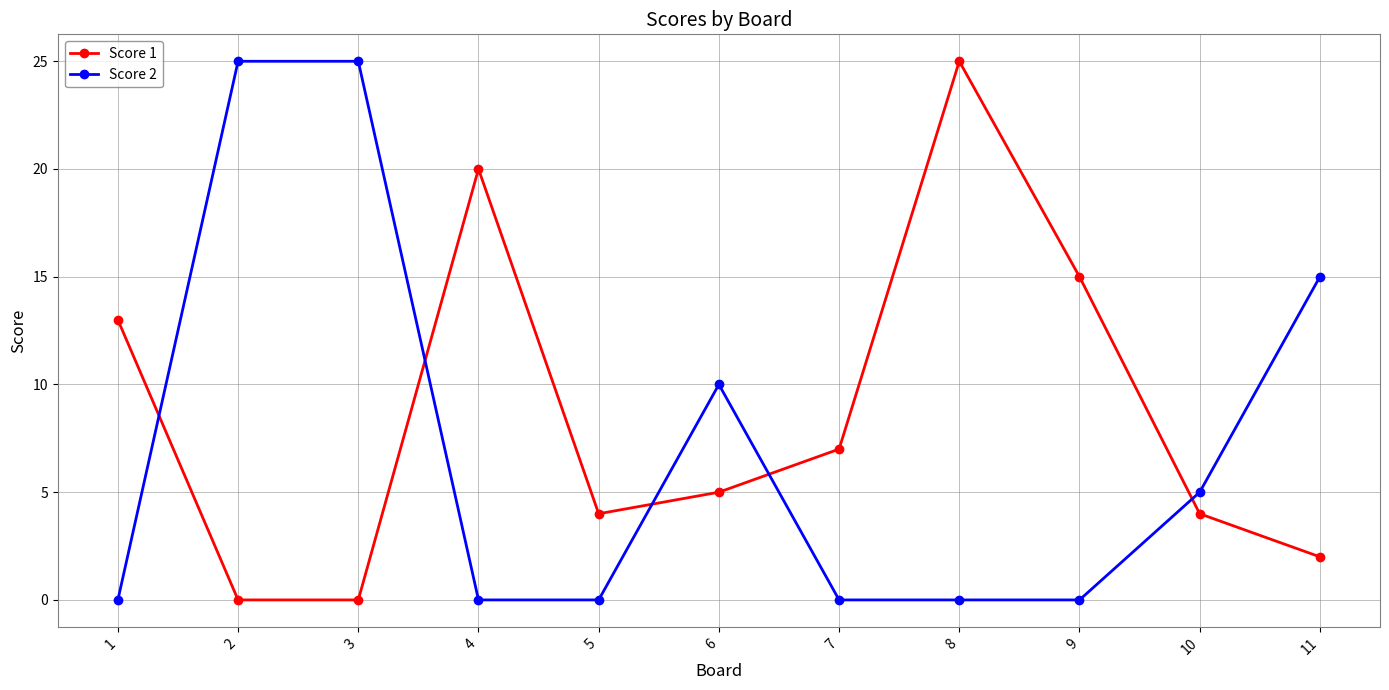

Is the value of Score 2 at 1 greater than the value of Score 1 at 4?

No